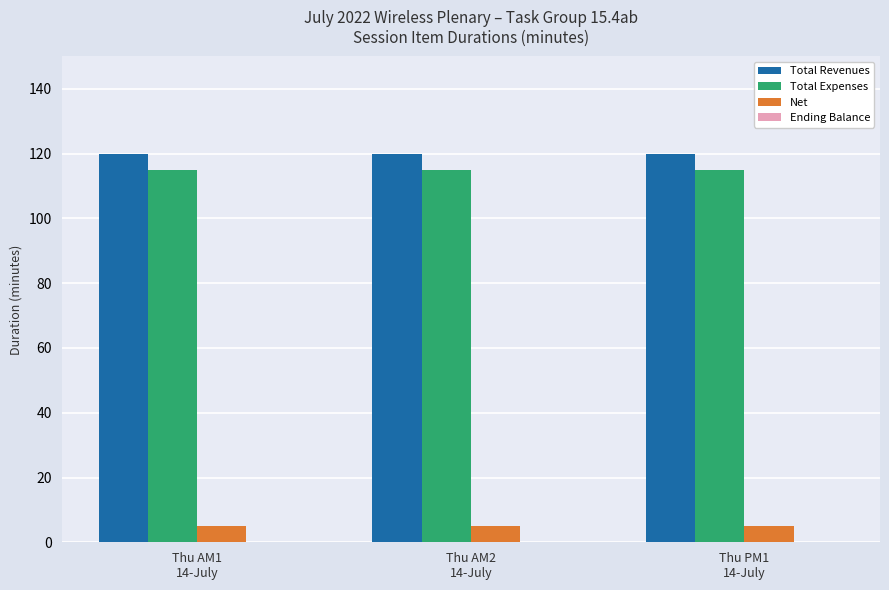

What is the value of the Total Revenues bar at the 3rd from the left?

120